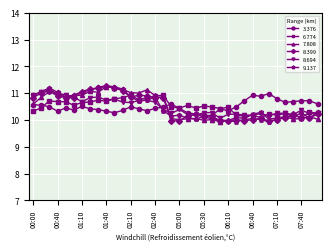

What is the average value of the 3.376 series?

10.5